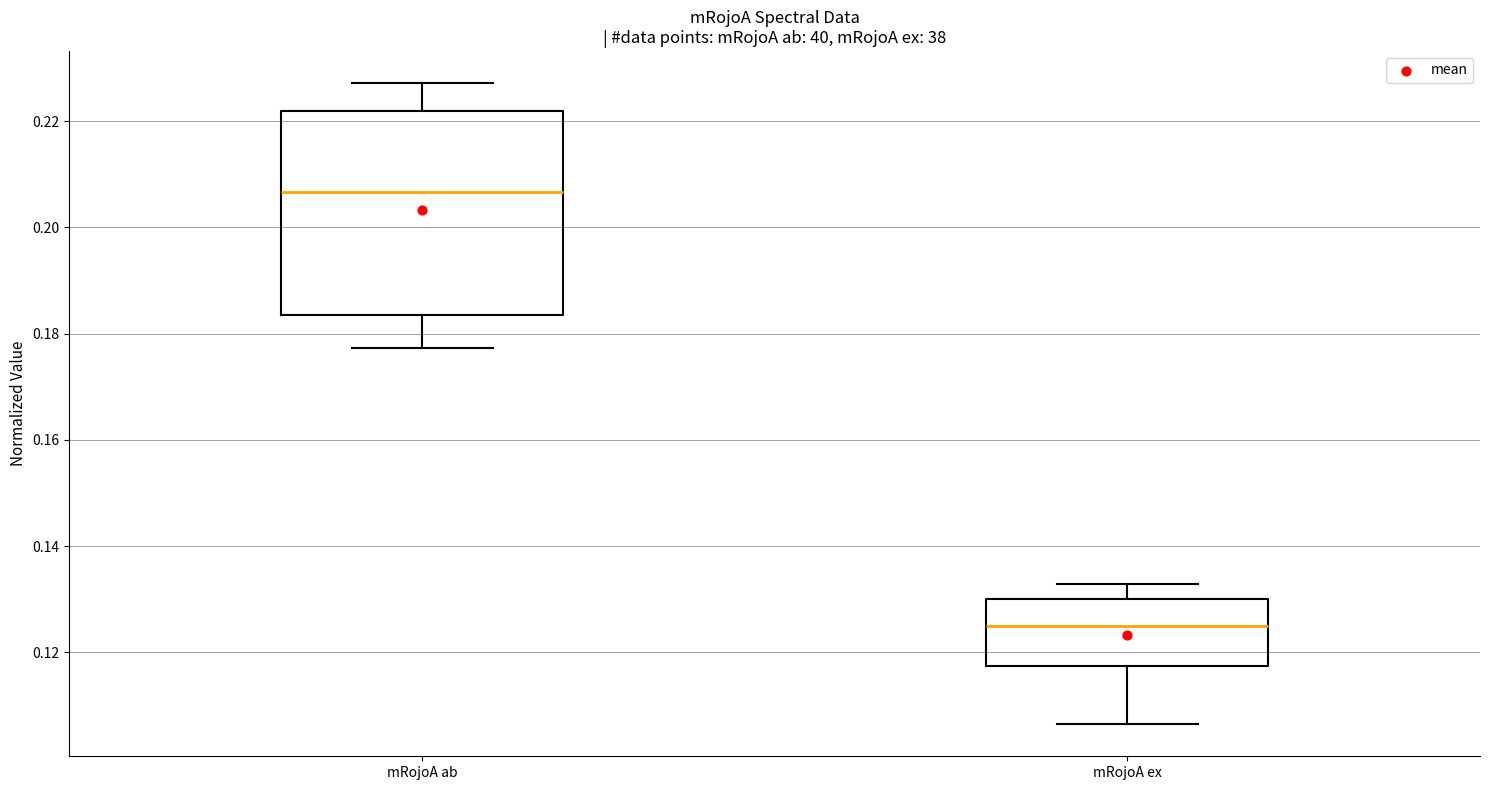

Reading left to right, transcribe this box plot: for each box, give where its median line is, the range the box spans, and where its two whiskers end, as read against the y-axis. The values are not printed on the chart, so give them approximately, as read against the axis.

mRojoA ab: median 0.206, box 0.184 to 0.222, whiskers 0.178 to 0.228
mRojoA ex: median 0.124, box 0.118 to 0.130, whiskers 0.106 to 0.132